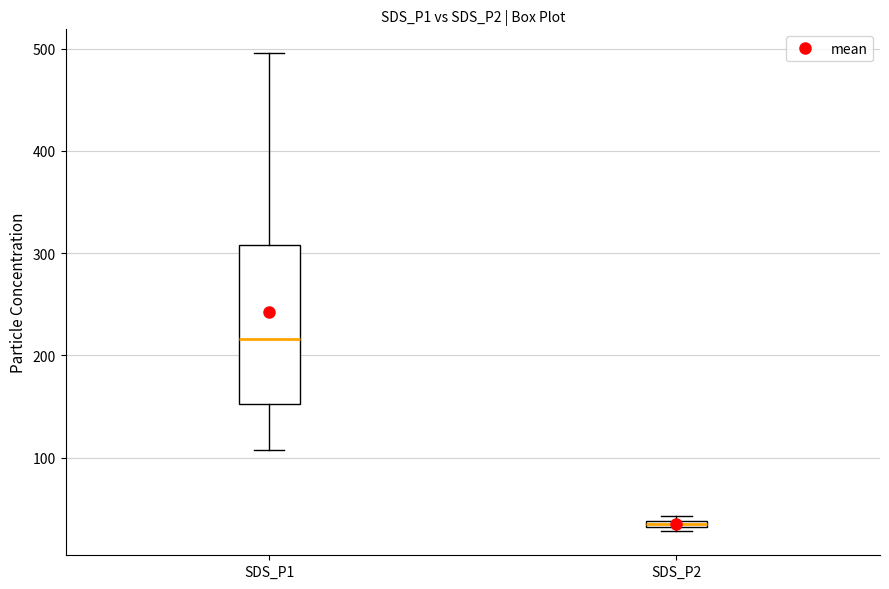

Which box has the lowest median line?

SDS_P2